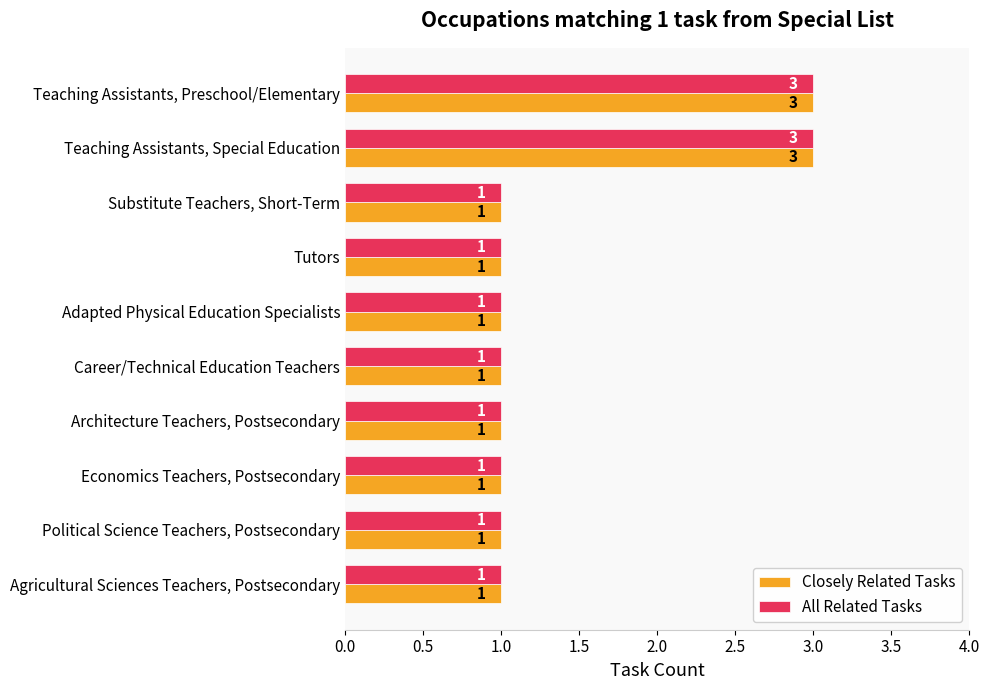

Count the number of data series in this chart.

2